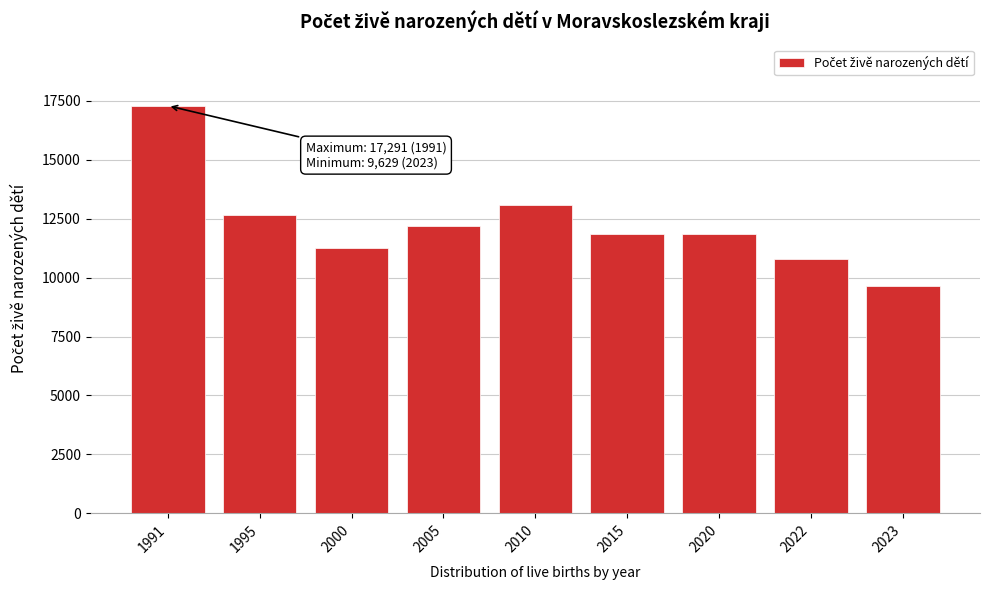

What is the minimum value shown in the chart?

9629